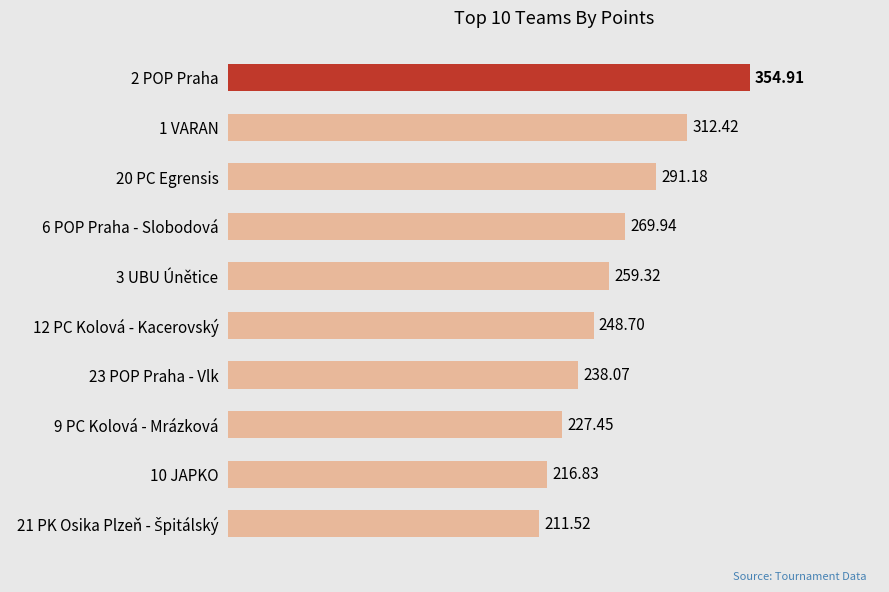

What is the sum of all values?

2630.3